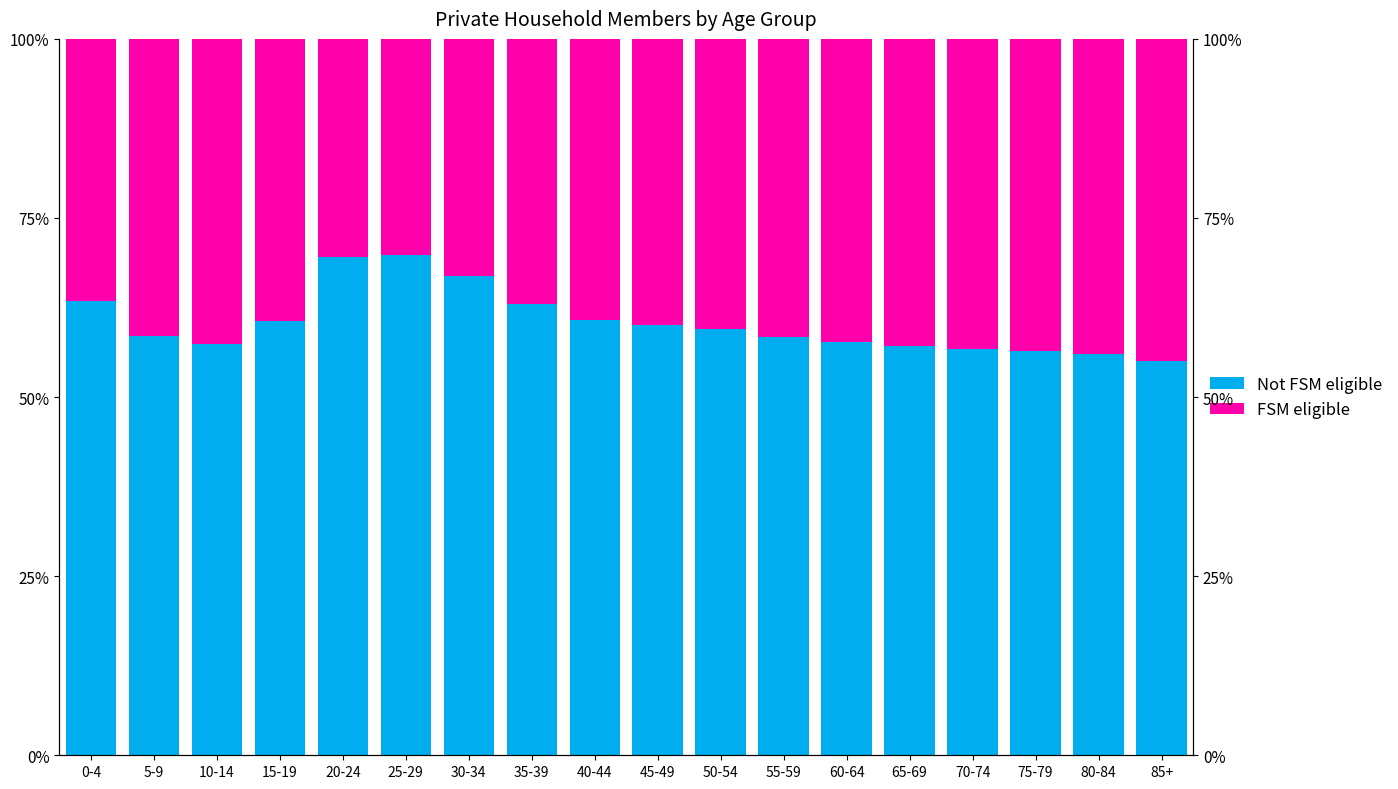

Between 25-29 and 80-84, which series saw the biggest shift?

Not FSM eligible